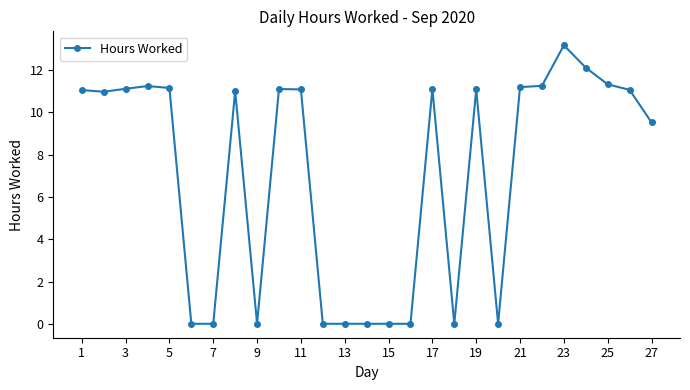

What is the difference between the maximum and minimum values?

13.2